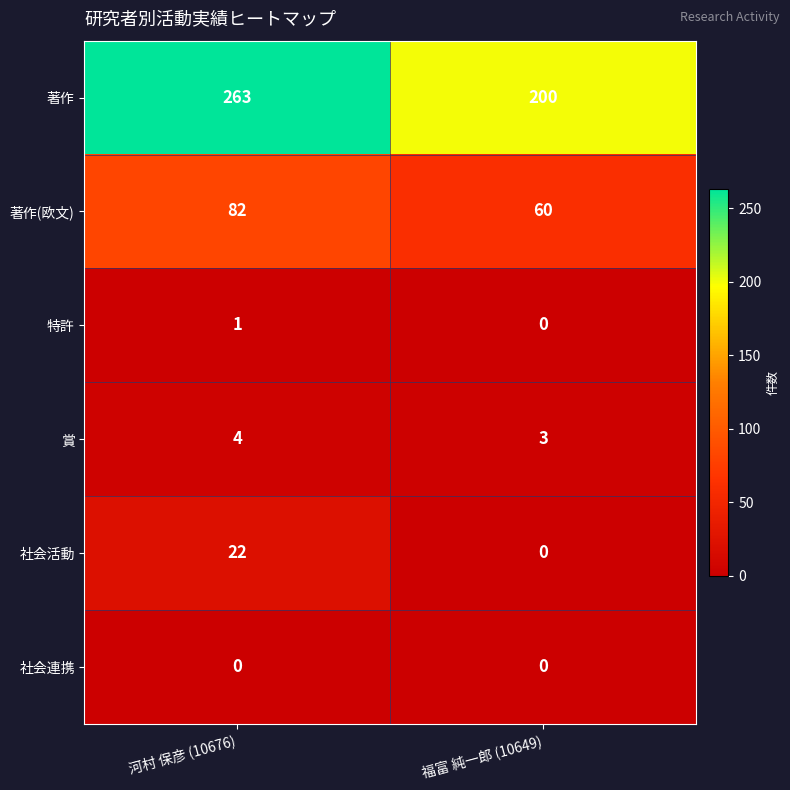

List the series in order of their peak value, highest first.

著作, 著作(欧文), 社会活動, 賞, 特許, 社会連携